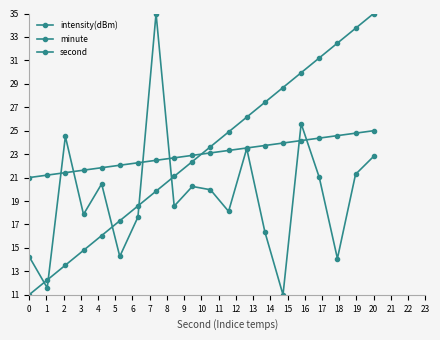

How many lines are shown in the chart?

3